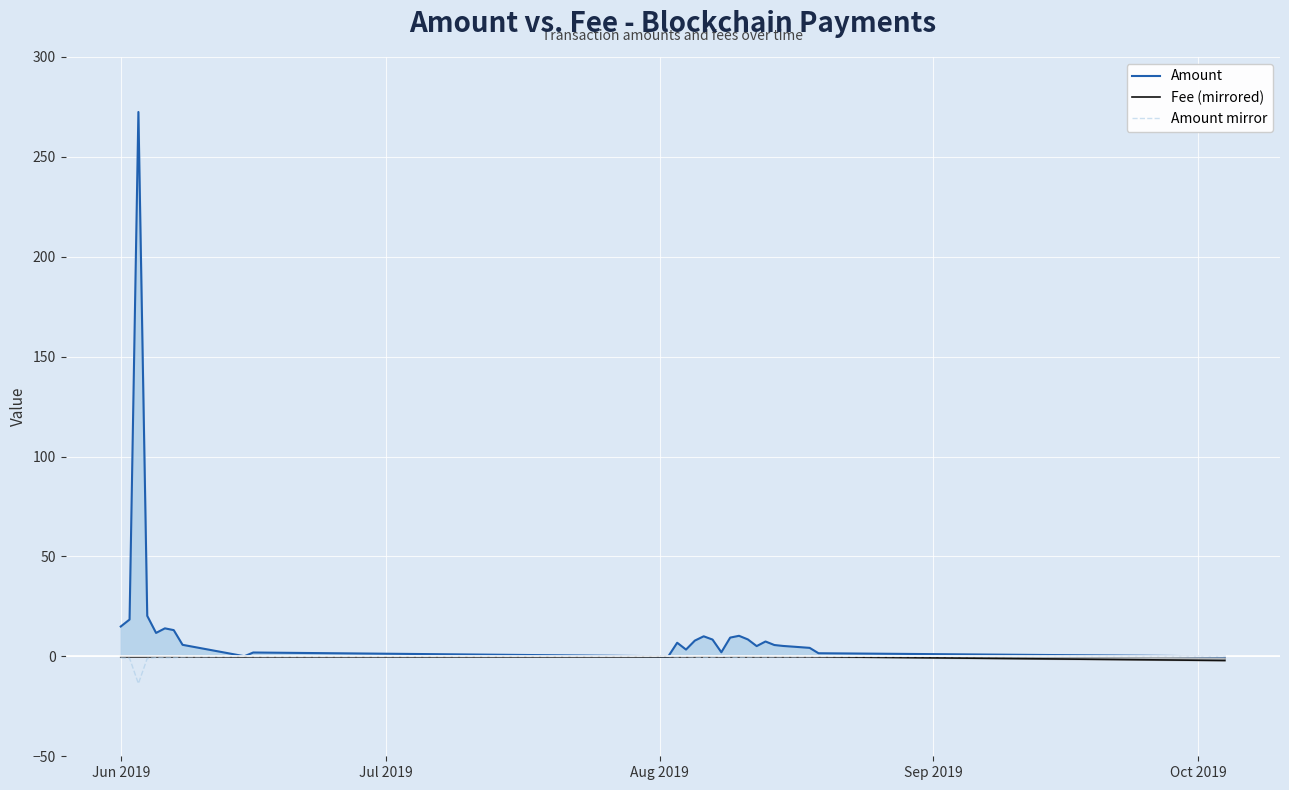

Which series has the largest range (max minus min)?

Amount